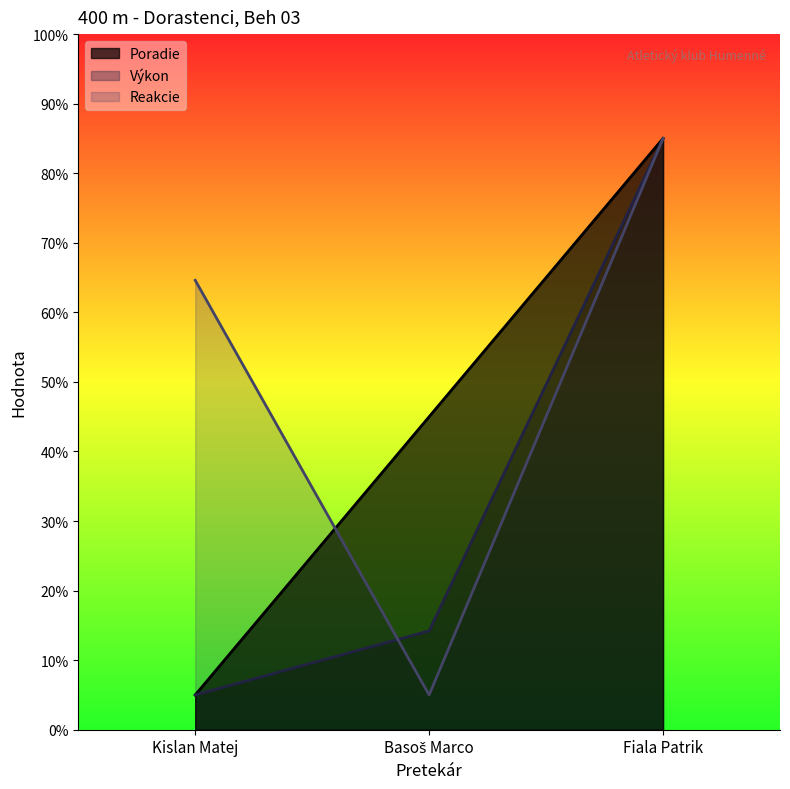

Which series has the widest spread of values?

Poradie